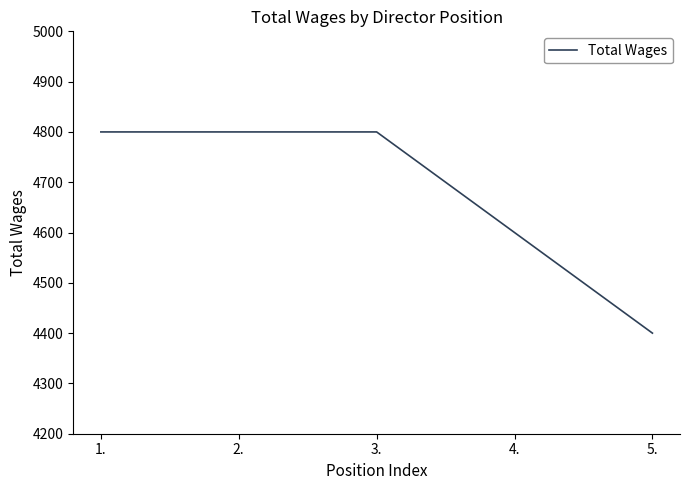

What is the minimum value shown in the chart?

4400